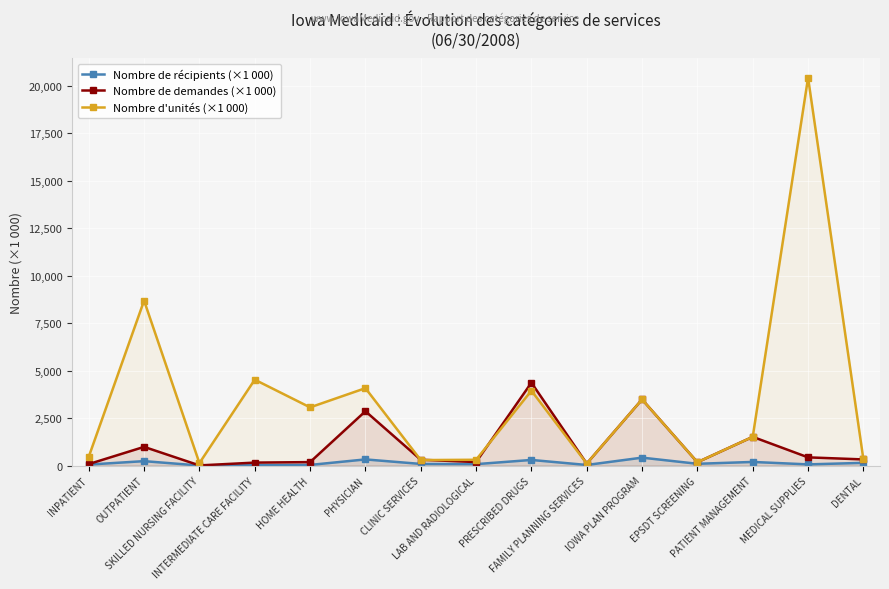

Reading left to right, list all the values displayed in this chart.

Nombre de récipients (×1 000): 54.3	234.8	4.5	19.0	35.2	325.9	87.6	76.3	298.0	32.7	419.1	95.0	192.4	63.8	144.8
Nombre de demandes (×1 000): 80.1	986.1	9.8	157.9	184.0	2862.8	308.7	187.0	4365.8	107.4	3485.8	177.1	1514.0	433.7	324.9
Nombre d'unités (×1 000): 466.9	8687.2	132.0	4525.1	3066.6	4077.6	290.3	307.2	3945.2	108.0	3484.1	176.9	1513.7	20425.7	328.5